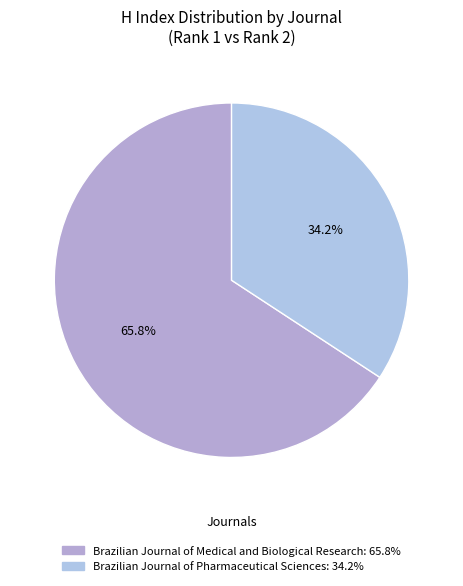

What percentage is the Brazilian Journal of Pharmaceutical Sciences slice, to the nearest percent?

34%